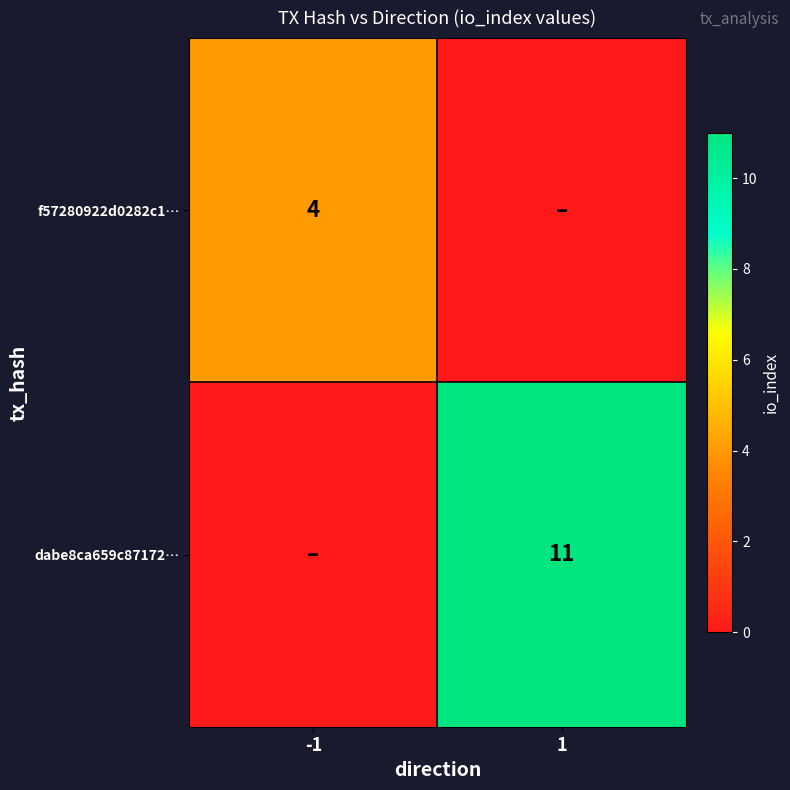

Is the value of dabe8ca659c87172… at 1 greater than the value of f57280922d0282c1… at -1?

Yes